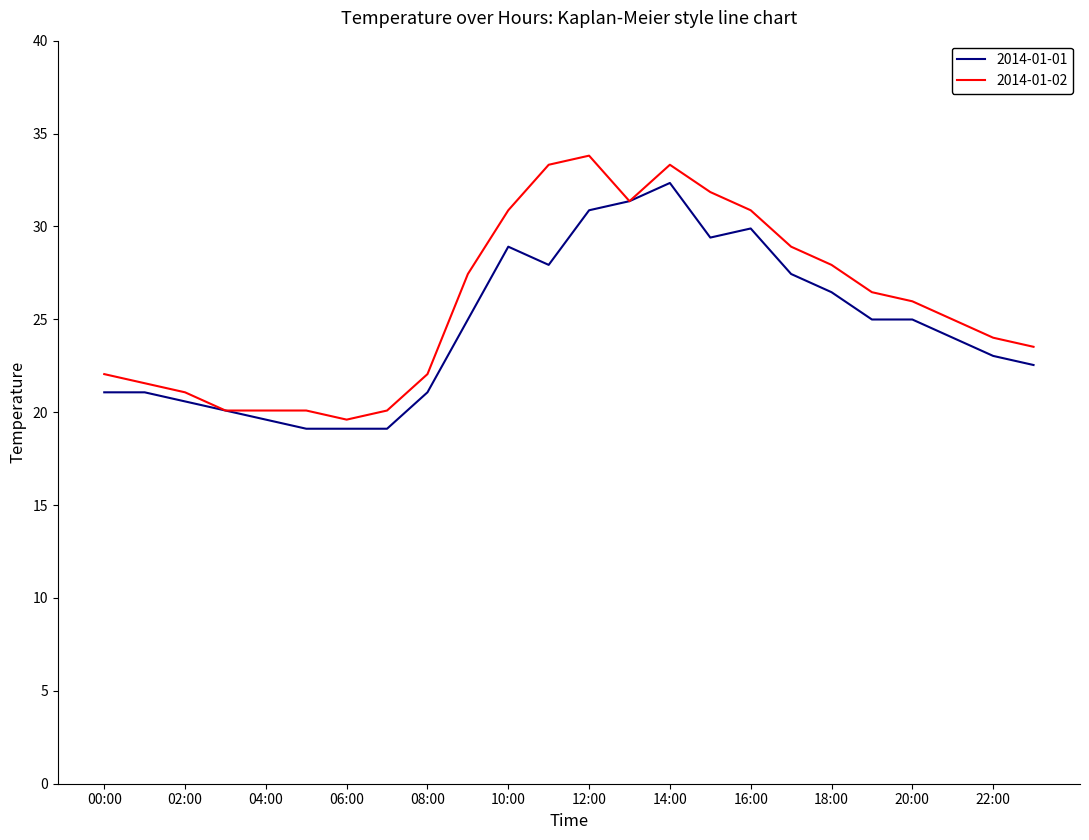

What is the greatest value displayed?

33.8